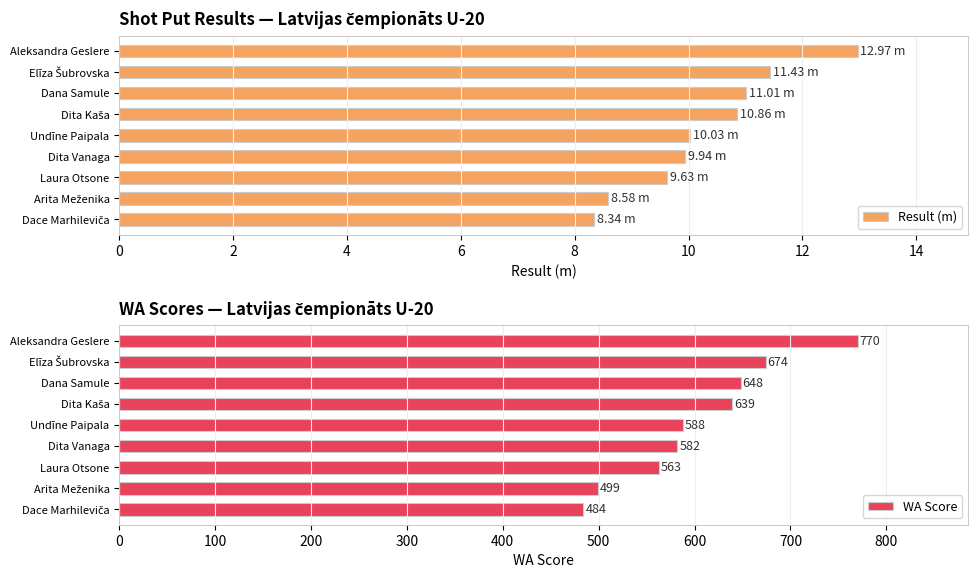

What is the difference between the second highest and second lowest values in the Result (m) series?

2.8